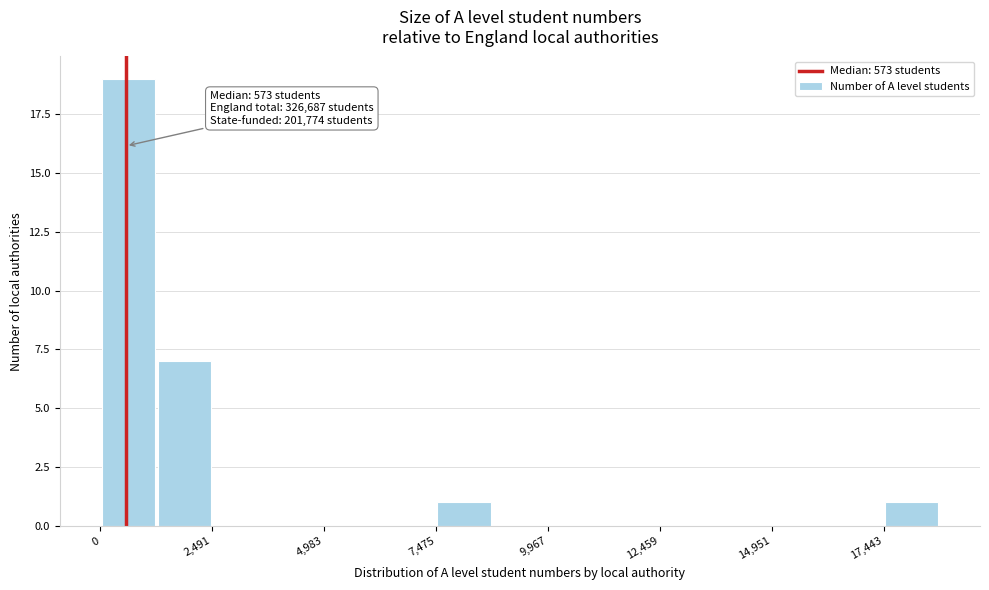

Around what value on the x-axis is the tallest bar? Give the approximate position of its centre, as read against the axis.

500